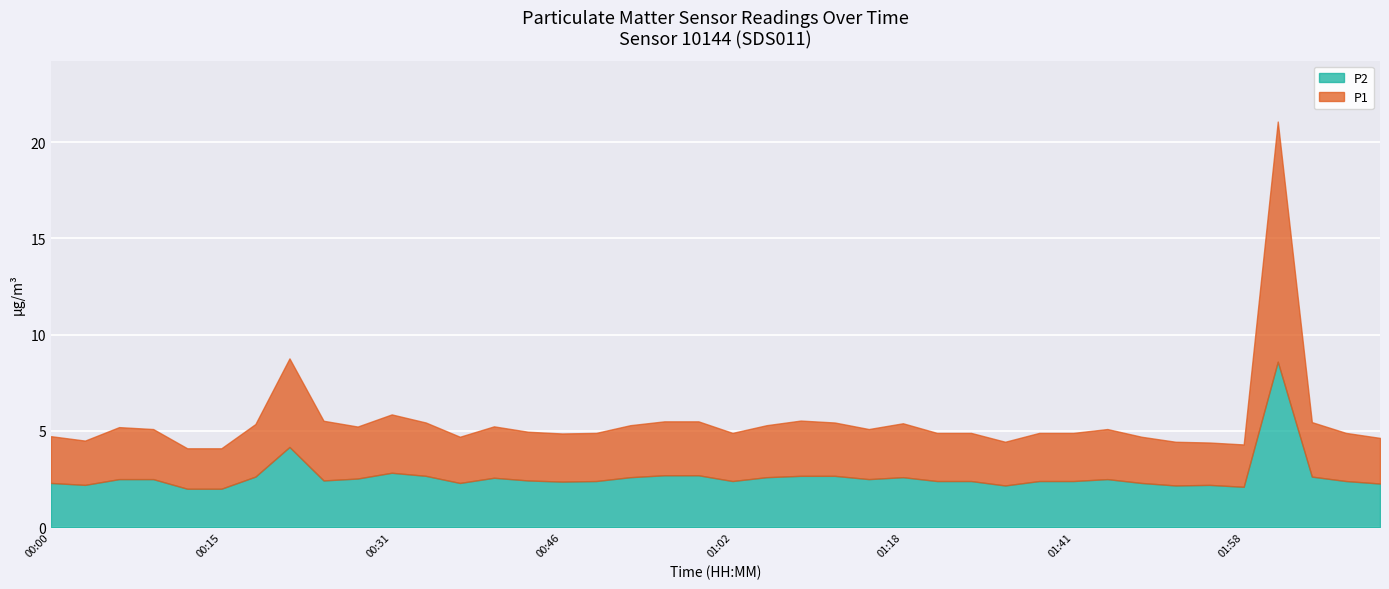

Rank the series at 02:04 from highest to lowest value.

P1, P2